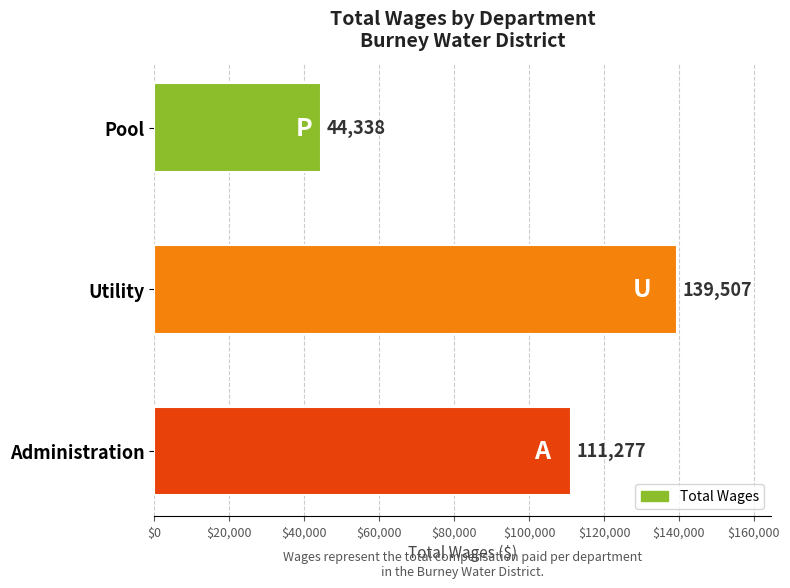

What is the sum of all values?

295122